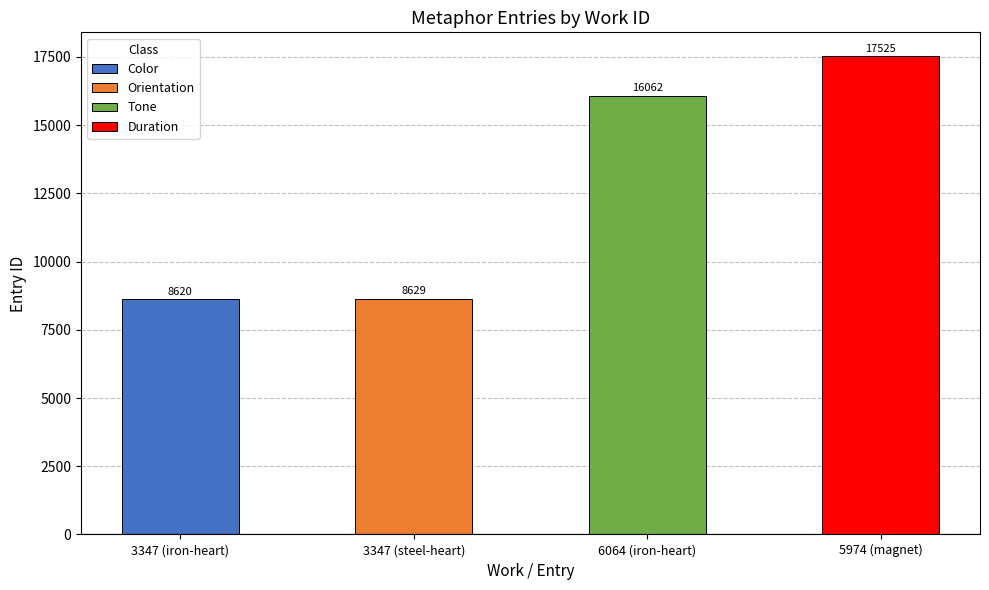

Is it true that the value at 6064 (iron-heart) is 3962?

False